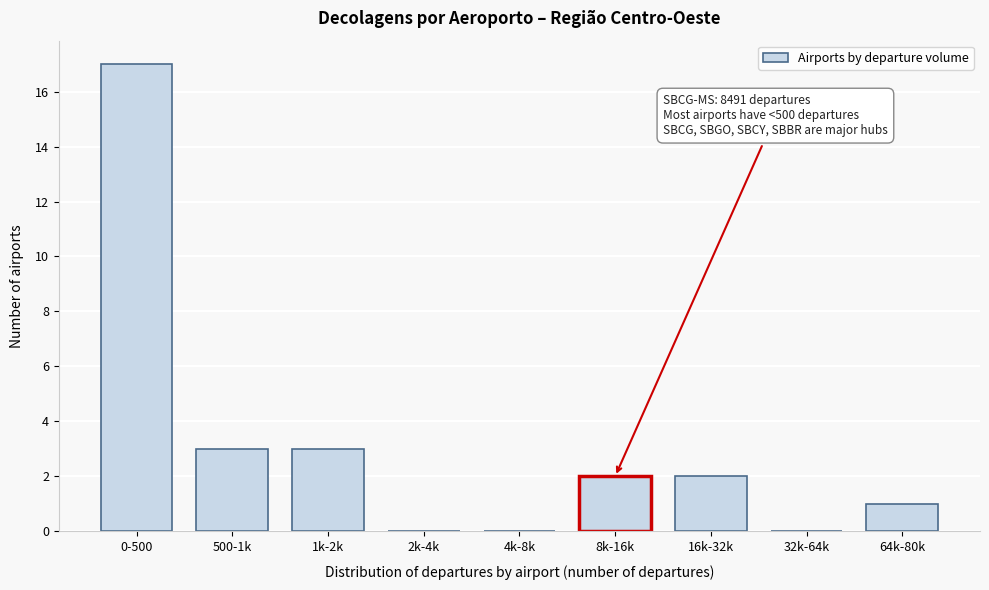

Reading left to right, extract all data points from this chart.

0-500=17	500-1k=3	1k-2k=3	2k-4k=0	4k-8k=0	8k-16k=2	16k-32k=2	32k-64k=0	64k-80k=1